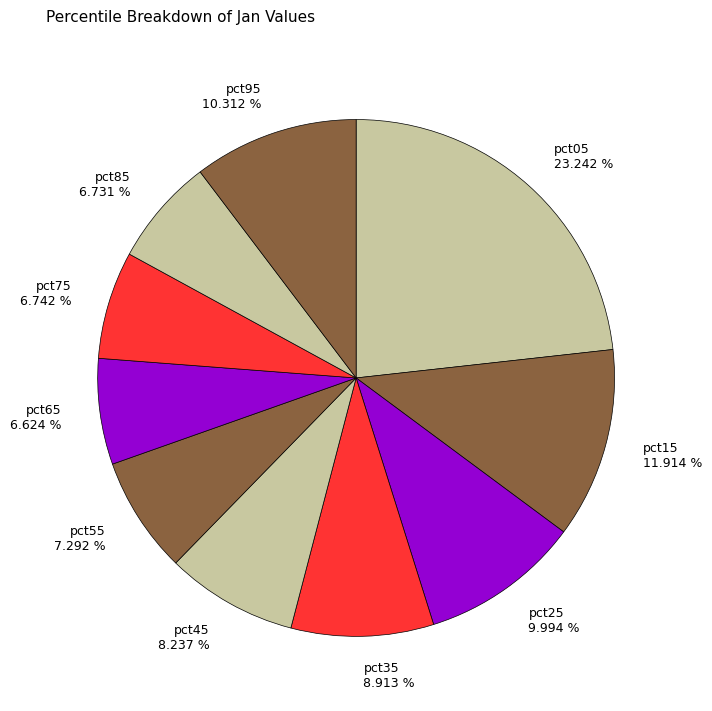

To the nearest percent, what is the average slice percentage?

10%